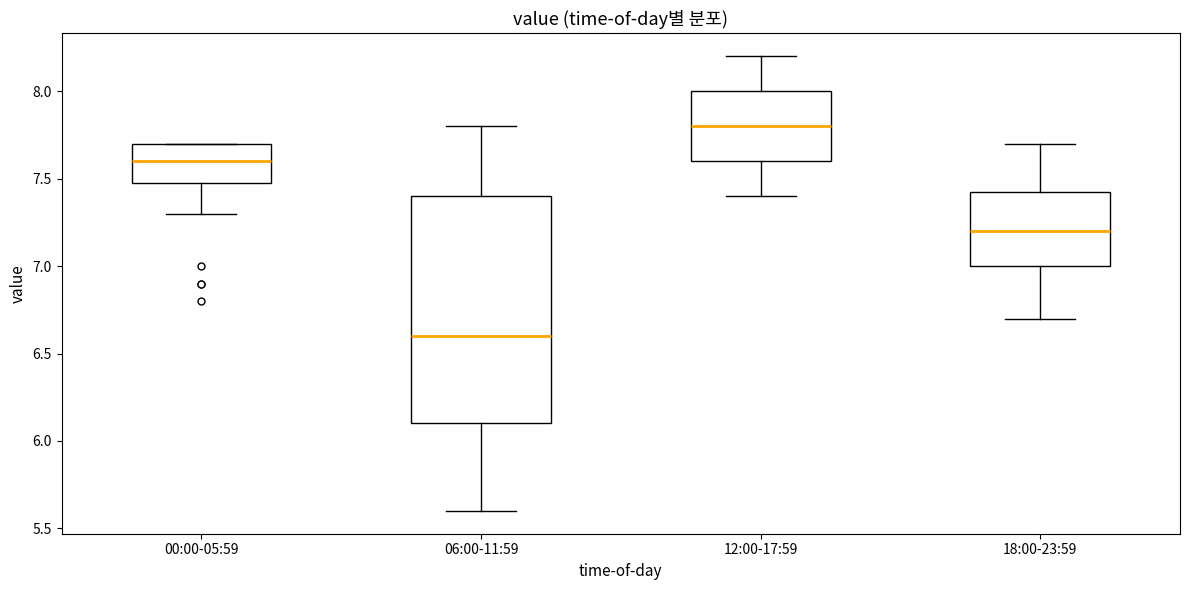

Reading left to right, read every box against the y-axis: the position of its median line, the range the box covers, and the ends of its whiskers. The values are not printed on the chart, so give them approximately, as read against the axis.

00:00-05:59: median 7.60, box 7.50 to 7.70, whiskers 7.30 to 7.70
06:00-11:59: median 6.60, box 6.10 to 7.40, whiskers 5.60 to 7.80
12:00-17:59: median 7.80, box 7.60 to 8.00, whiskers 7.40 to 8.20
18:00-23:59: median 7.20, box 7.00 to 7.45, whiskers 6.70 to 7.70